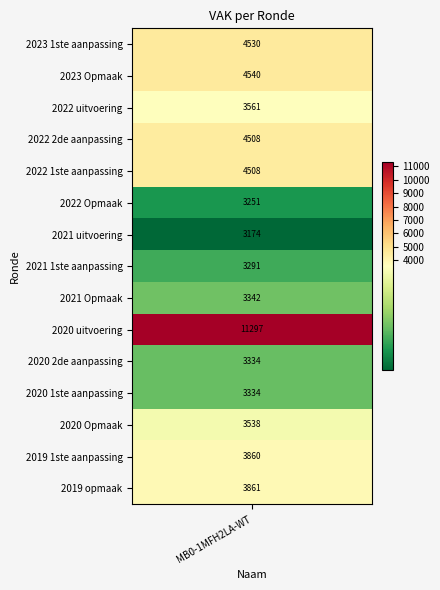

Is it true that the value at 2023 Opmaak is 2424?

False